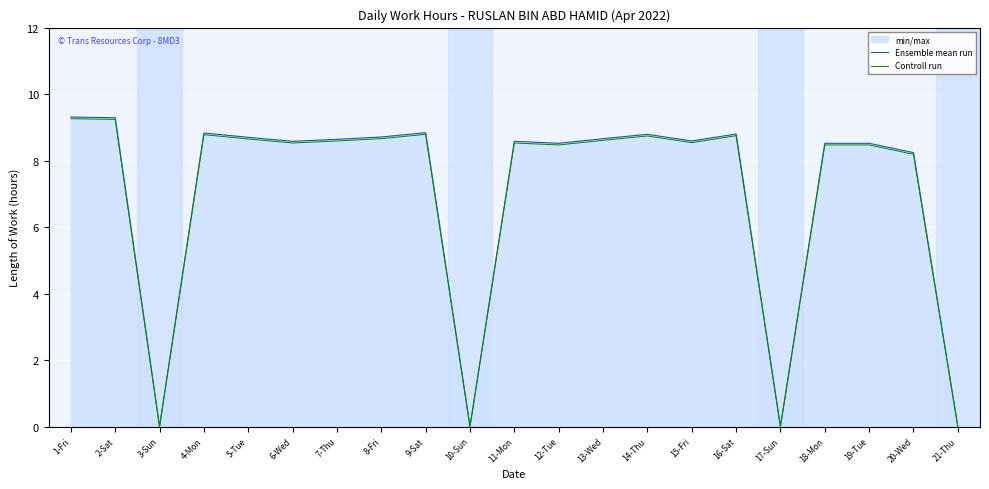

How many series are shown in this chart?

2